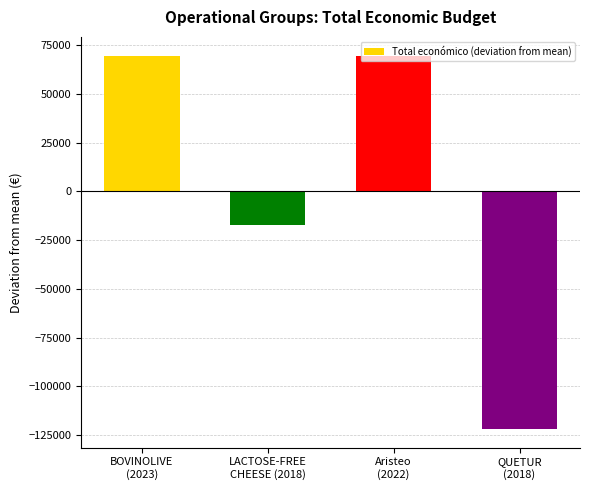

At which label is the value closest to -26042?

LACTOSE-FREE
CHEESE (2018)